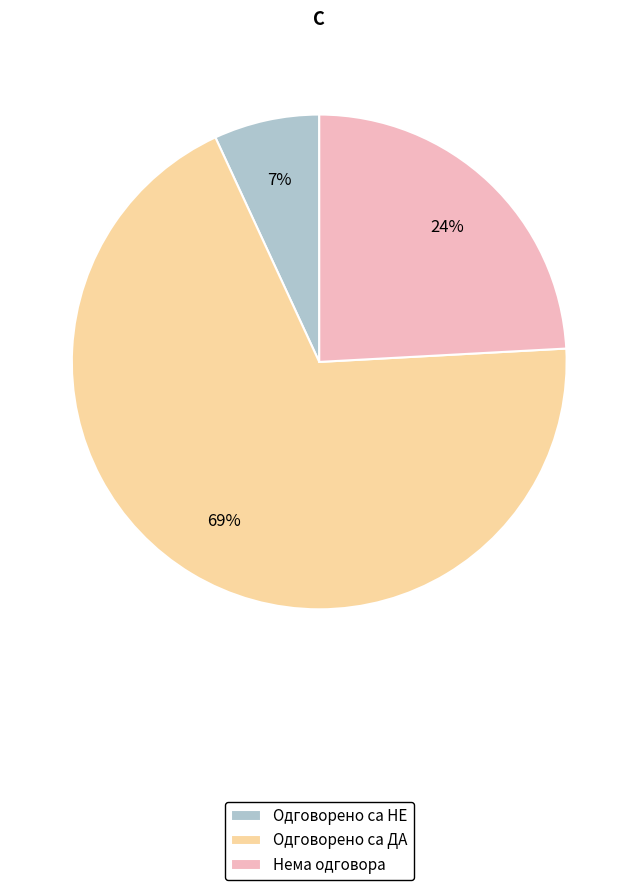

Count the number of slices in the pie.

3